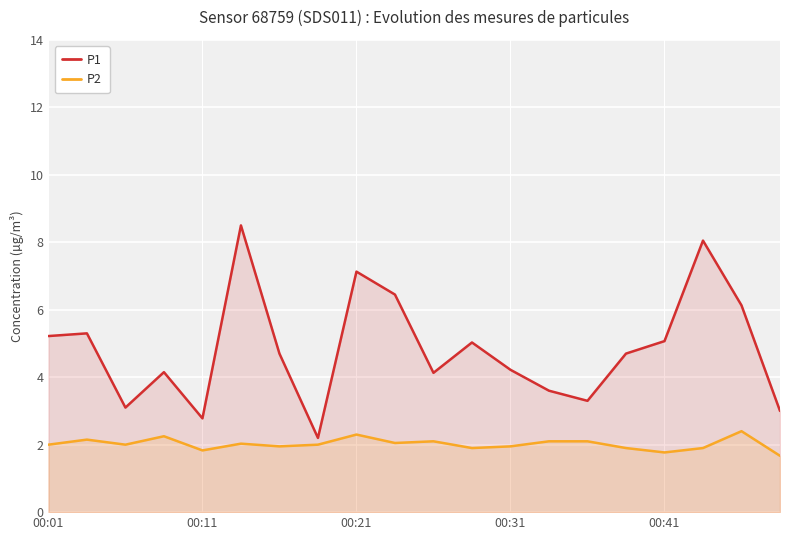

True or false: P1 and P2 cross at least once.

False